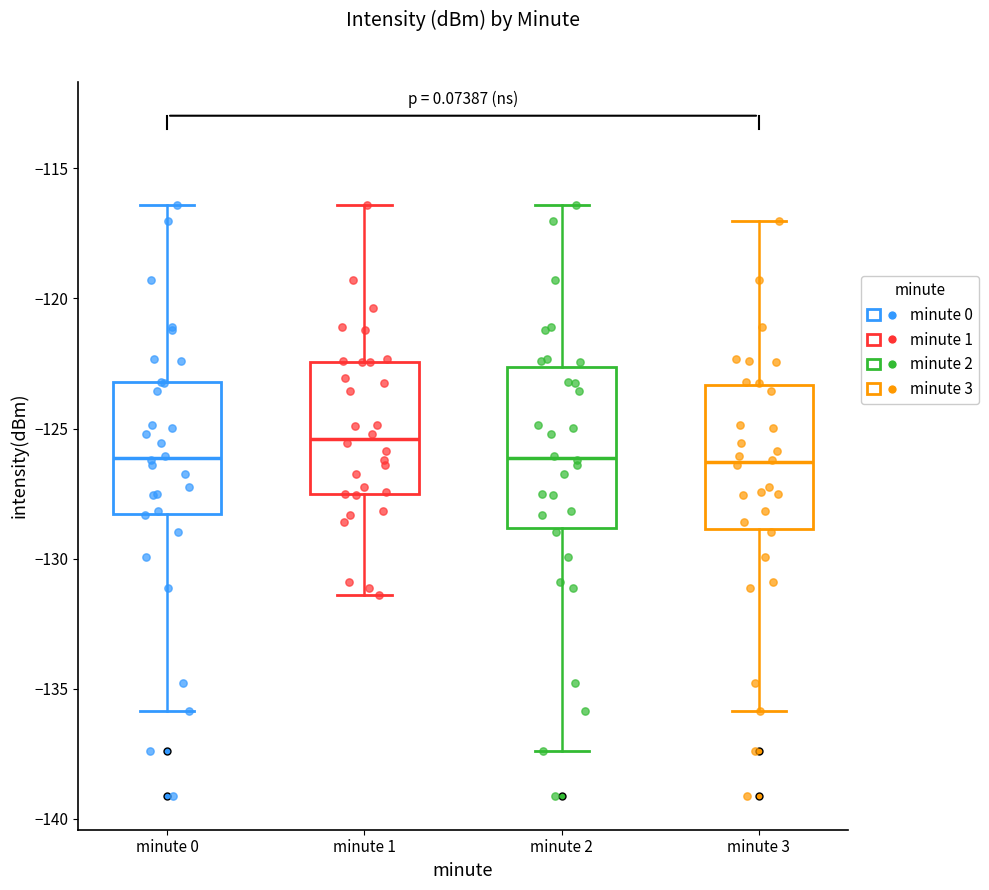

Where does the lower whisker of the box for minute 3 end on the y-axis? The values are not printed on the chart, so give them approximately, as read against the axis.

-136.0